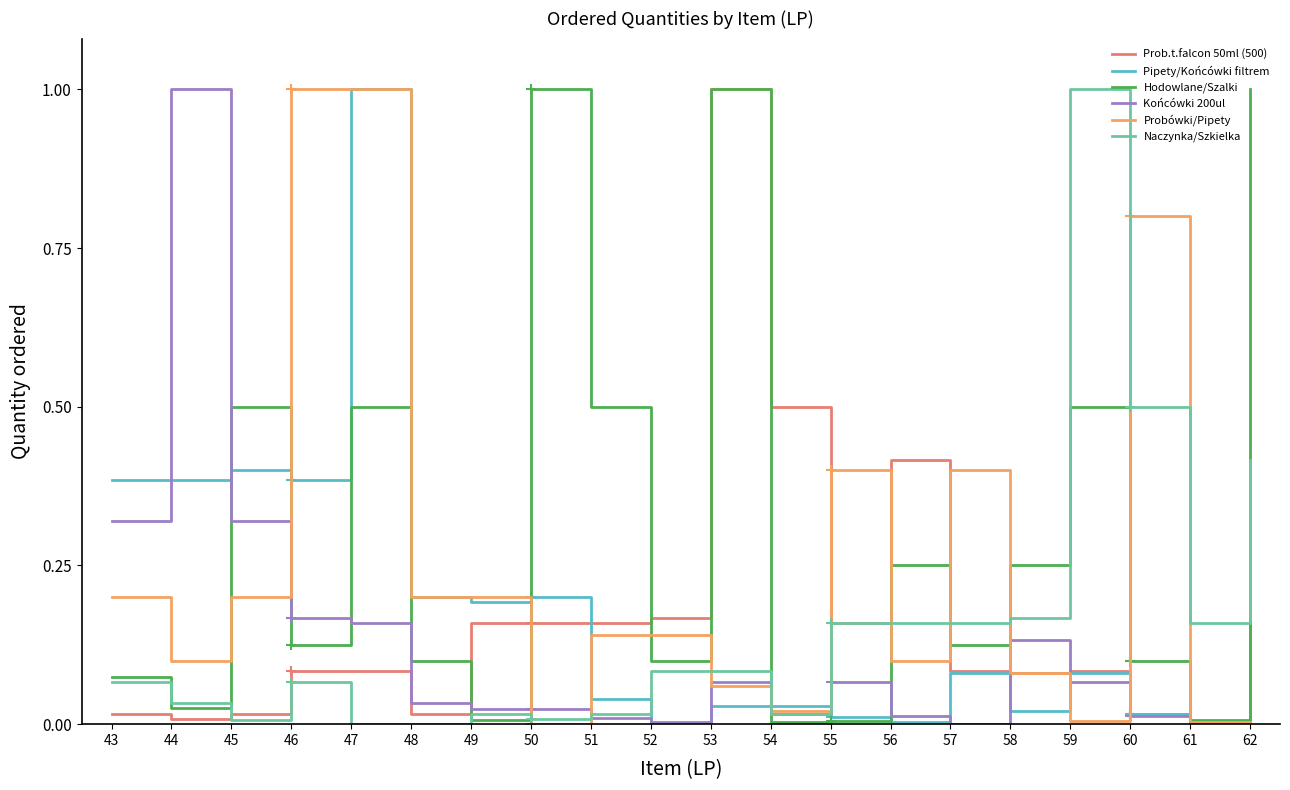

What is the greatest value displayed?

1.0